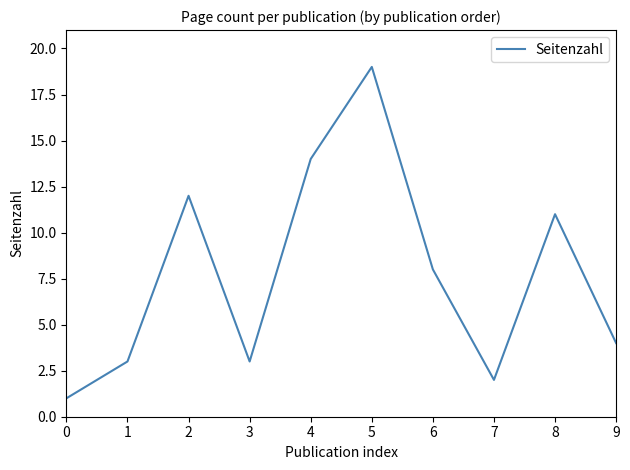

At which category does the chart reach its peak across all series?

5